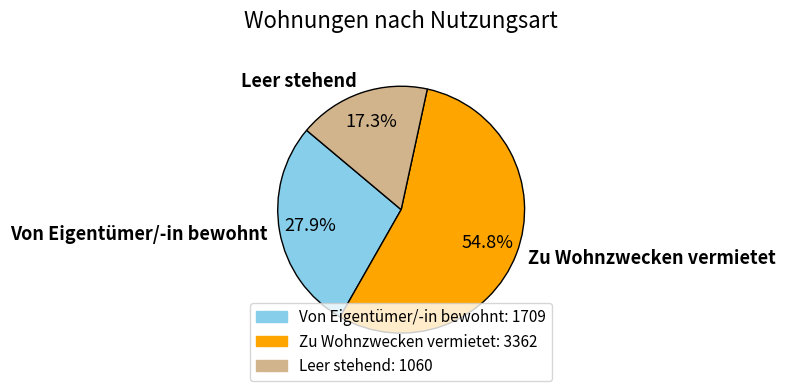

Which category has the smallest portion of the pie?

Leer stehend